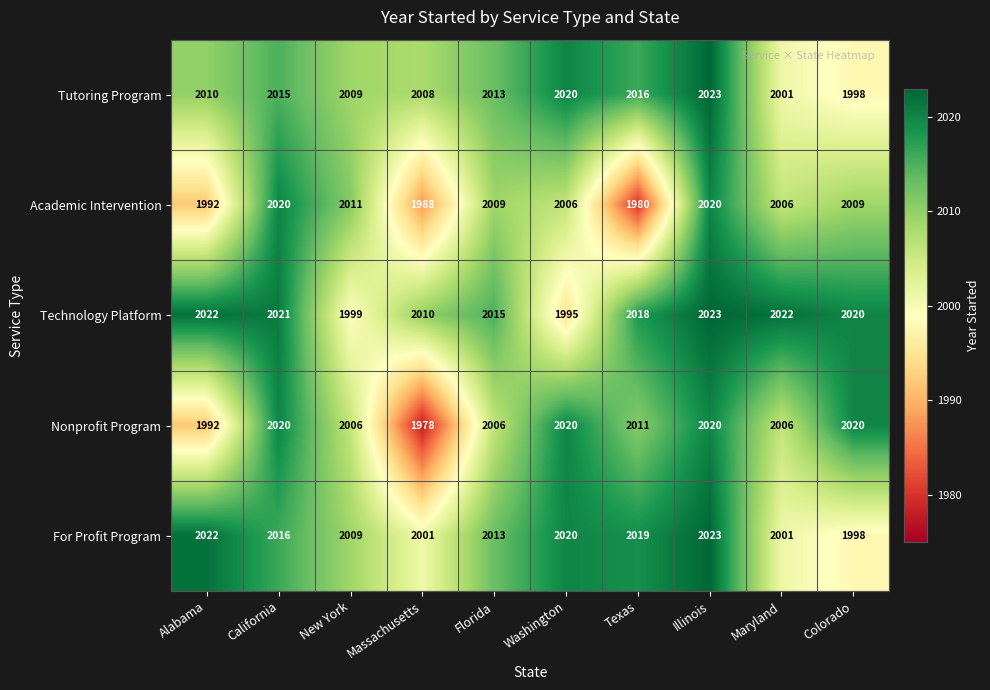

What is the total value across all series at Colorado?

10045